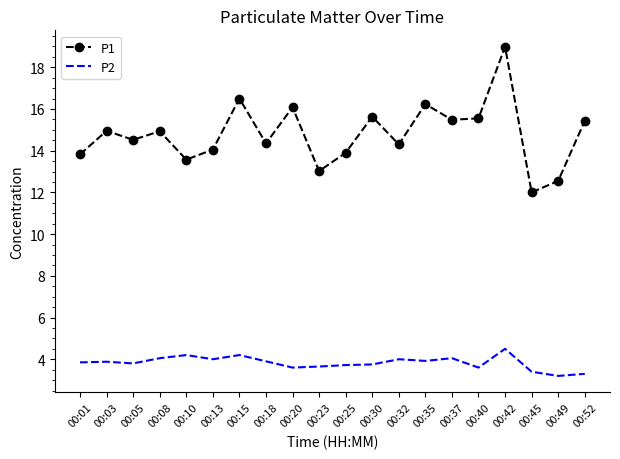

True or false: P1 has more than 0 points higher than both neighbors.

True